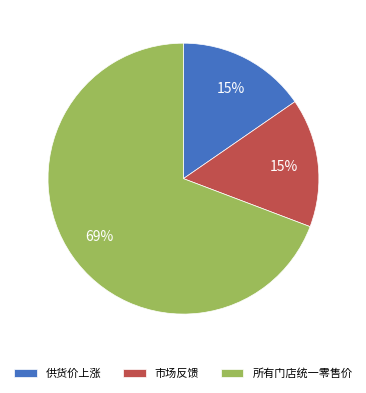

To the nearest percent, what portion does 市场反馈 represent?

15%